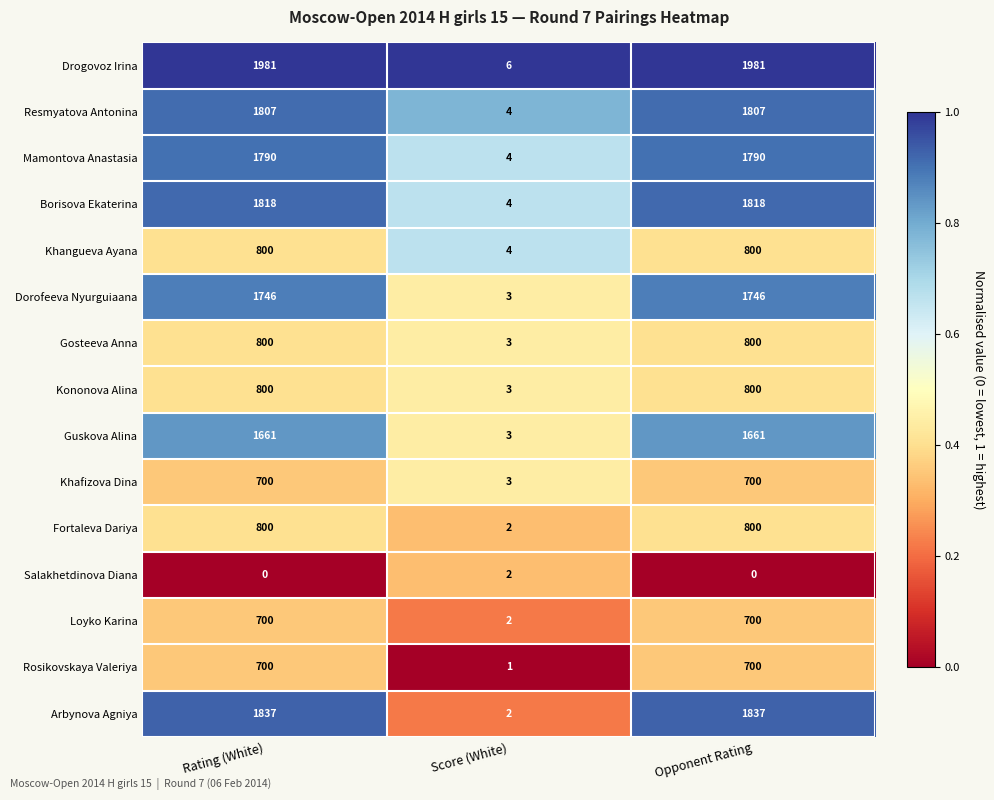

Count the Khangueva Ayana values in the range 4 to 800.

3